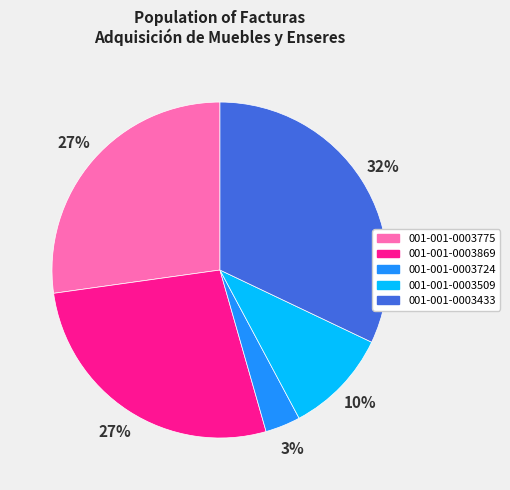

To the nearest percent, what is the difference between the largest and smallest slice percentages?

29%